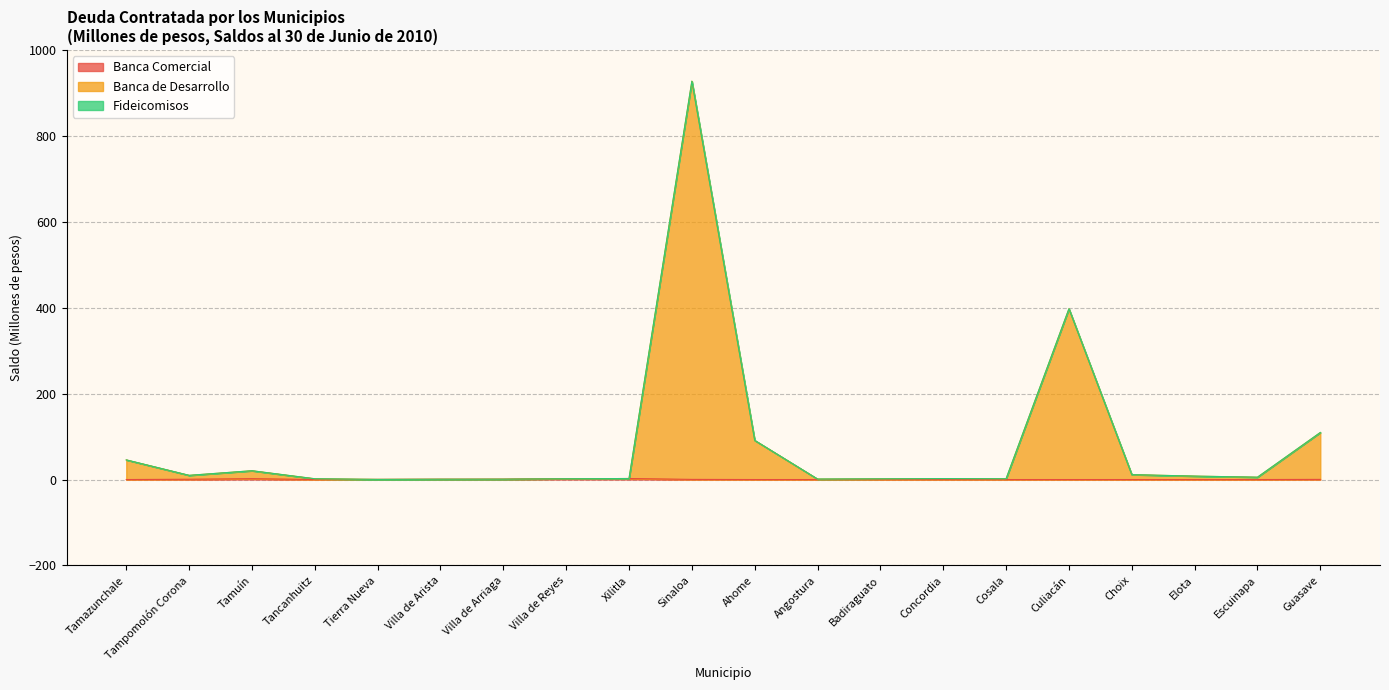

How many lines are shown in the chart?

3